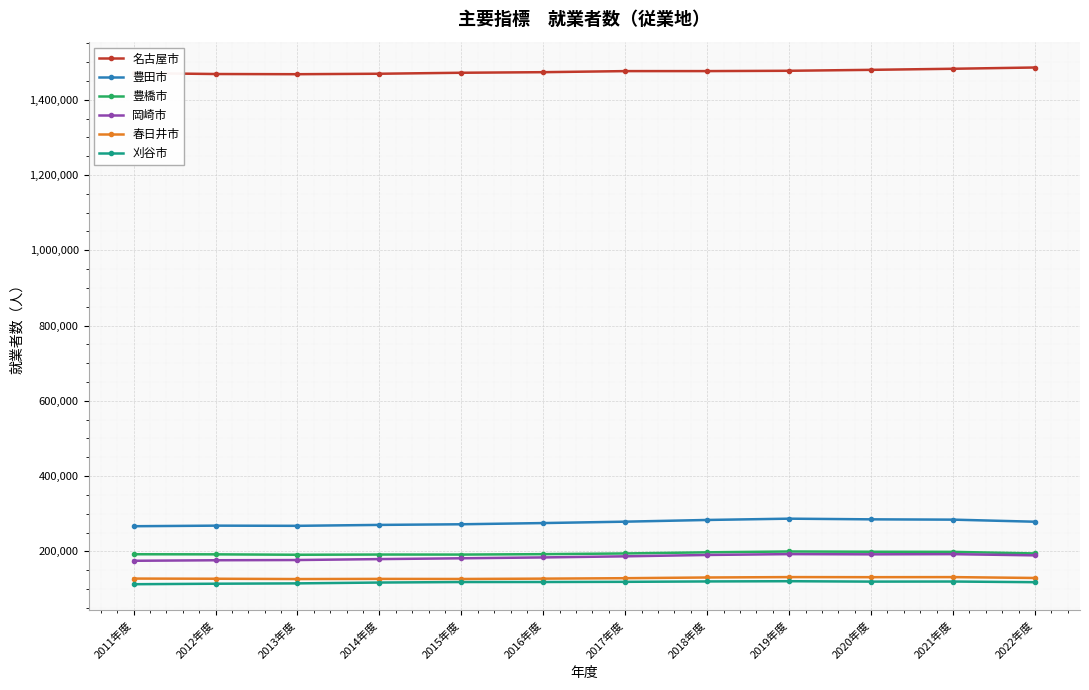

Does the chart display data point markers on the line(s)?

Yes